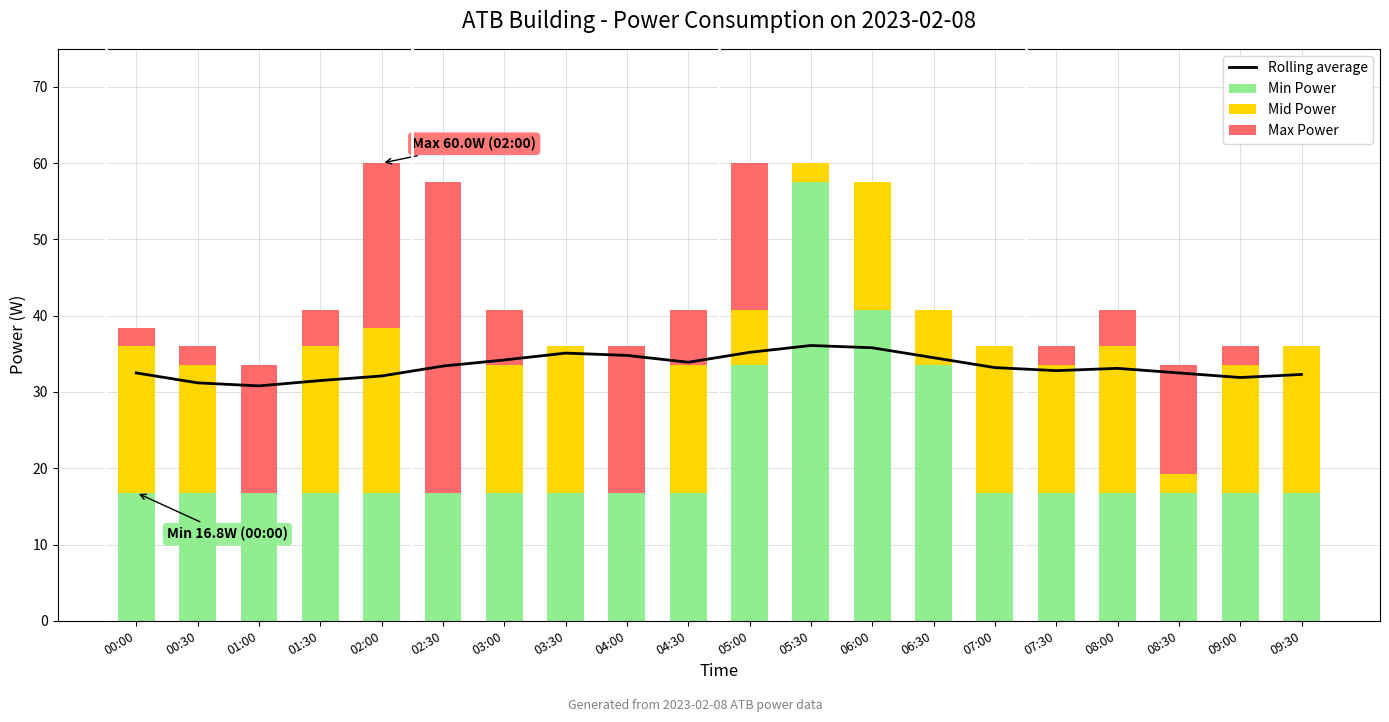

Between 06:00 and 00:00, which is larger?

06:00